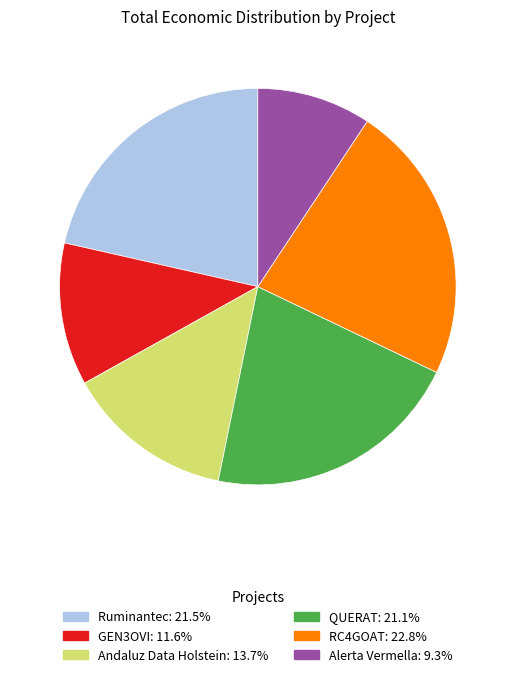

Is it true that Alerta Vermella is 9% of the pie?

True